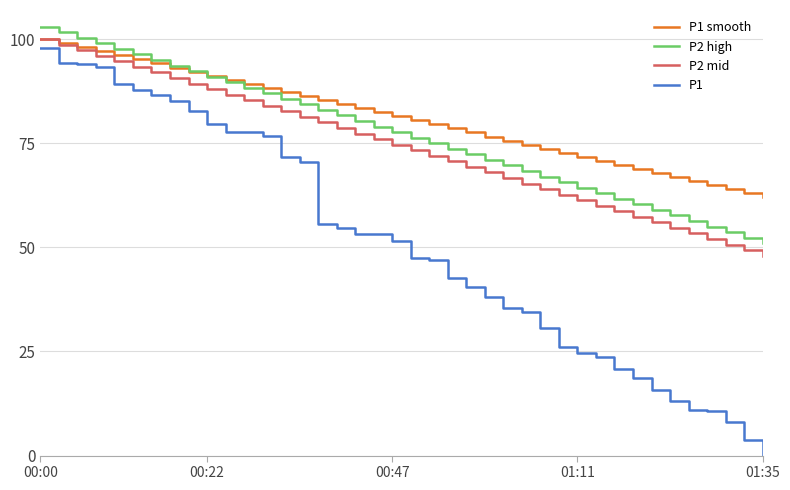

Which series has the largest range (max minus min)?

P1